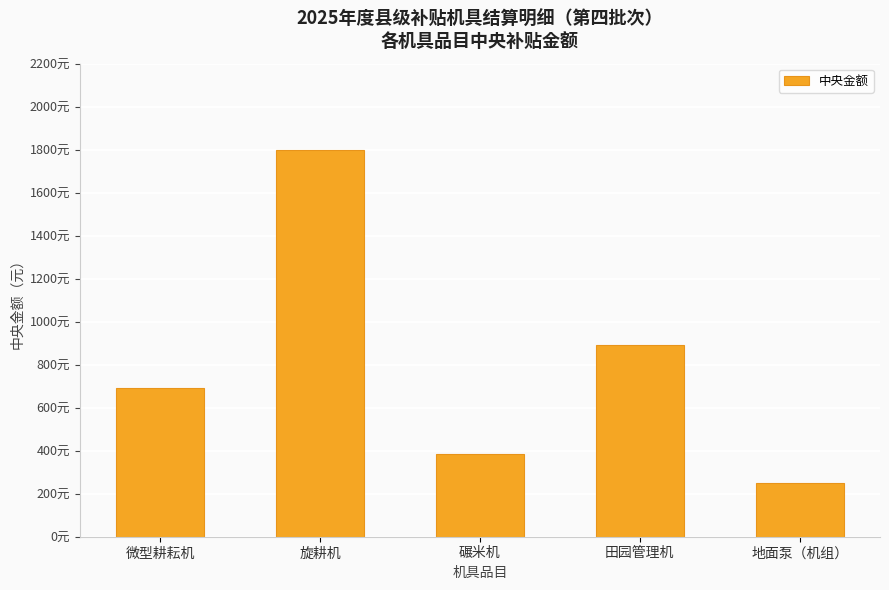

What is the label of the 3rd bar from the left?

碾米机